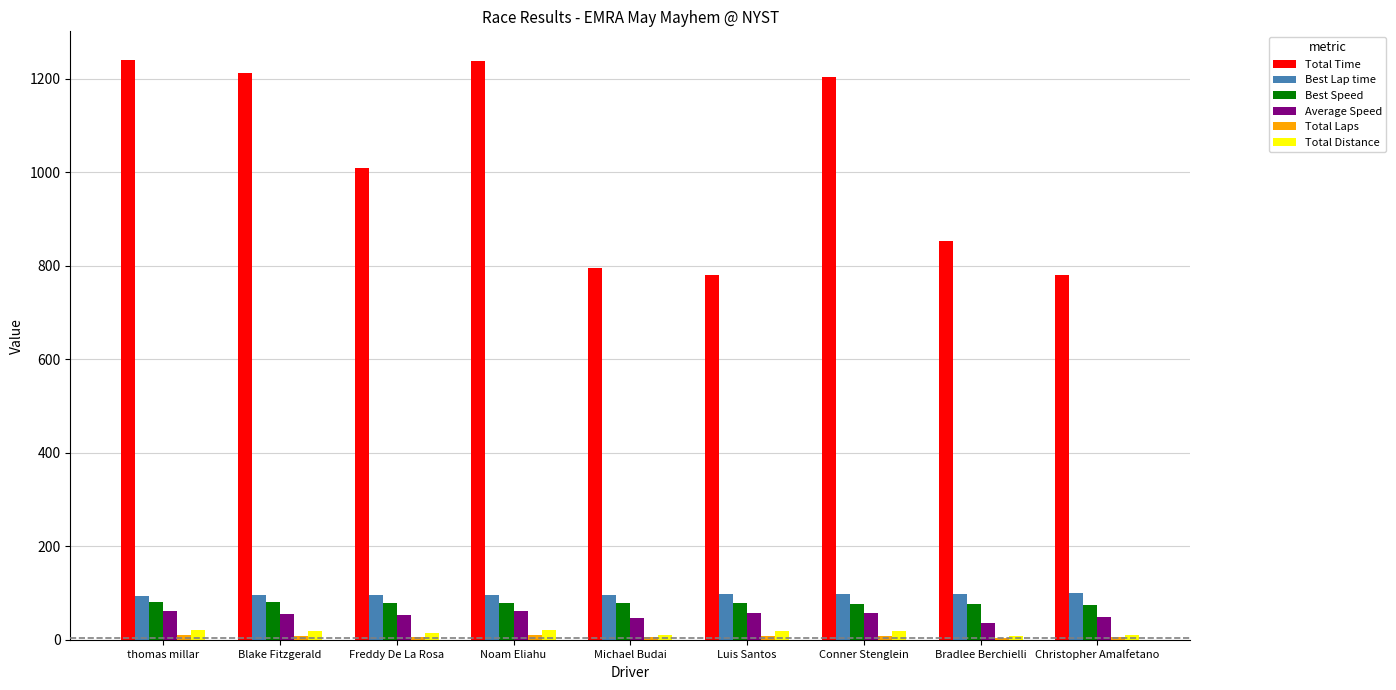

Which series changed the most between Freddy De La Rosa and Christopher Amalfetano?

Total Time